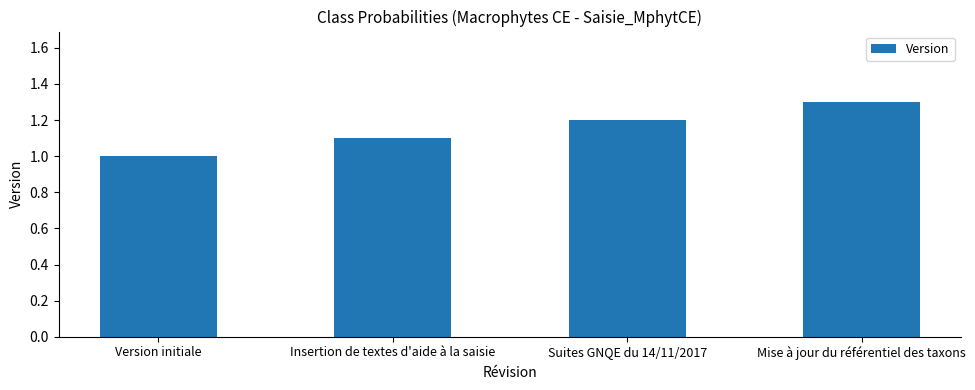

List the labels in order of value, smallest first.

Version initiale, Insertion de textes d'aide à la saisie, Suites GNQE du 14/11/2017, Mise à jour du référentiel des taxons